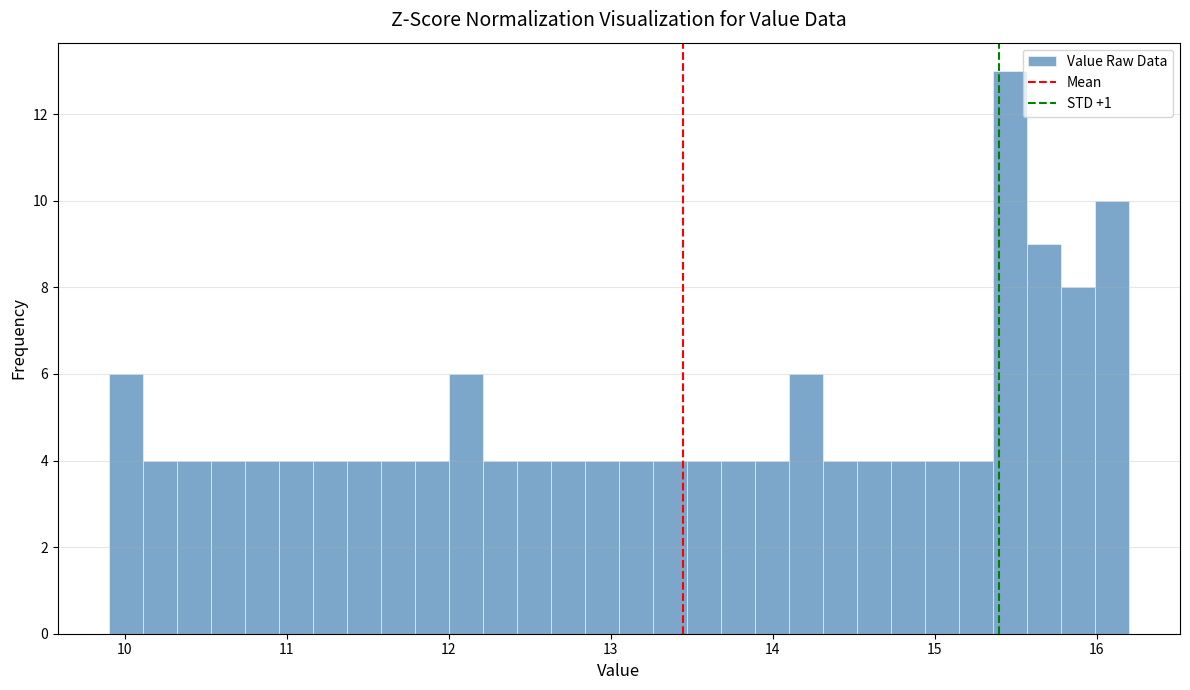

Around what value on the x-axis is the tallest bar? Give the approximate position of its centre, as read against the axis.

15.5